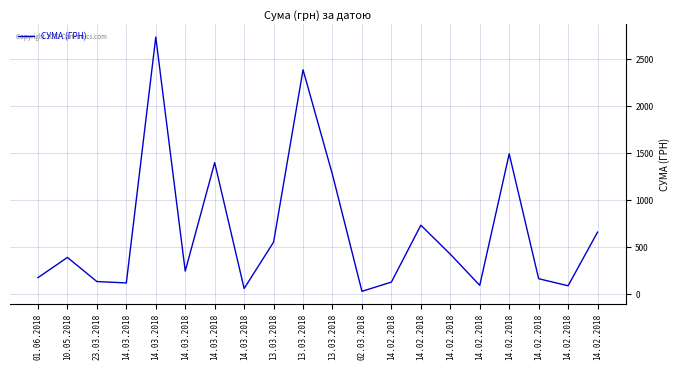

List the labels in order of value, largest first.

14.03.2018, 13.03.2018, 14.02.2018, 14.03.2018, 13.03.2018, 14.02.2018, 14.02.2018, 13.03.2018, 14.02.2018, 10.05.2018, 14.03.2018, 01.06.2018, 14.02.2018, 23.03.2018, 14.02.2018, 14.03.2018, 14.02.2018, 14.02.2018, 14.03.2018, 02.03.2018